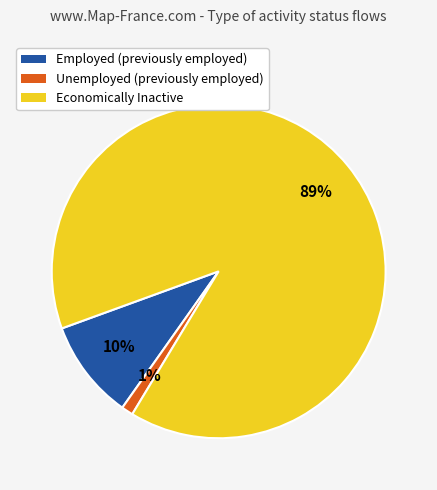

How many segments does this pie chart have?

3